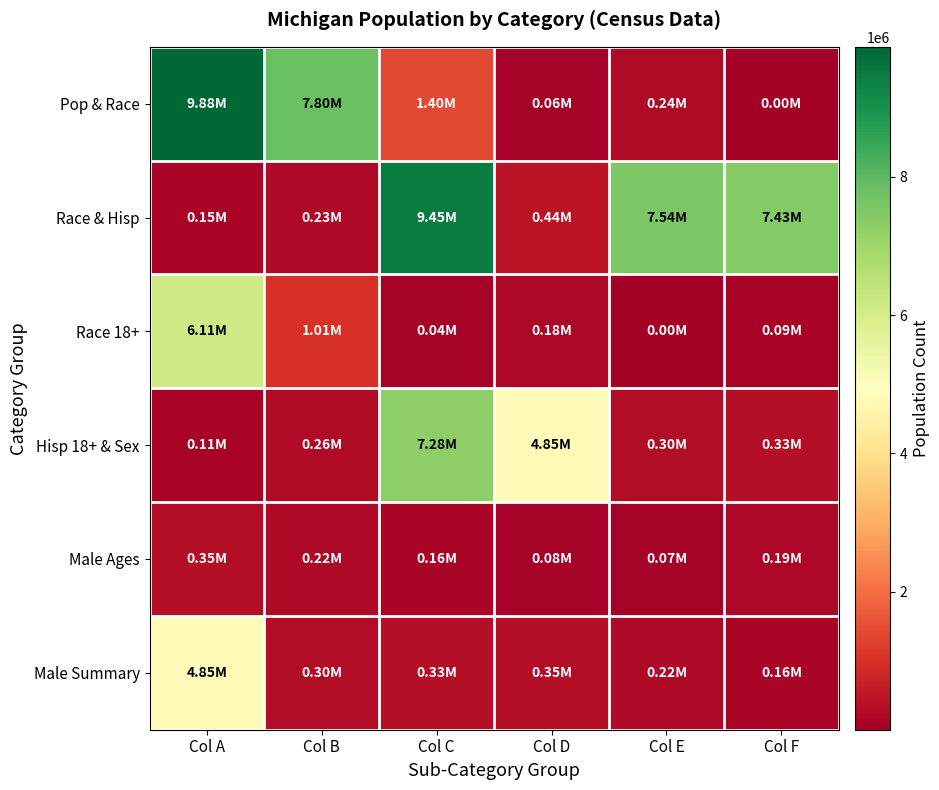

At how many categories does at least one series exceed 2530470?

6